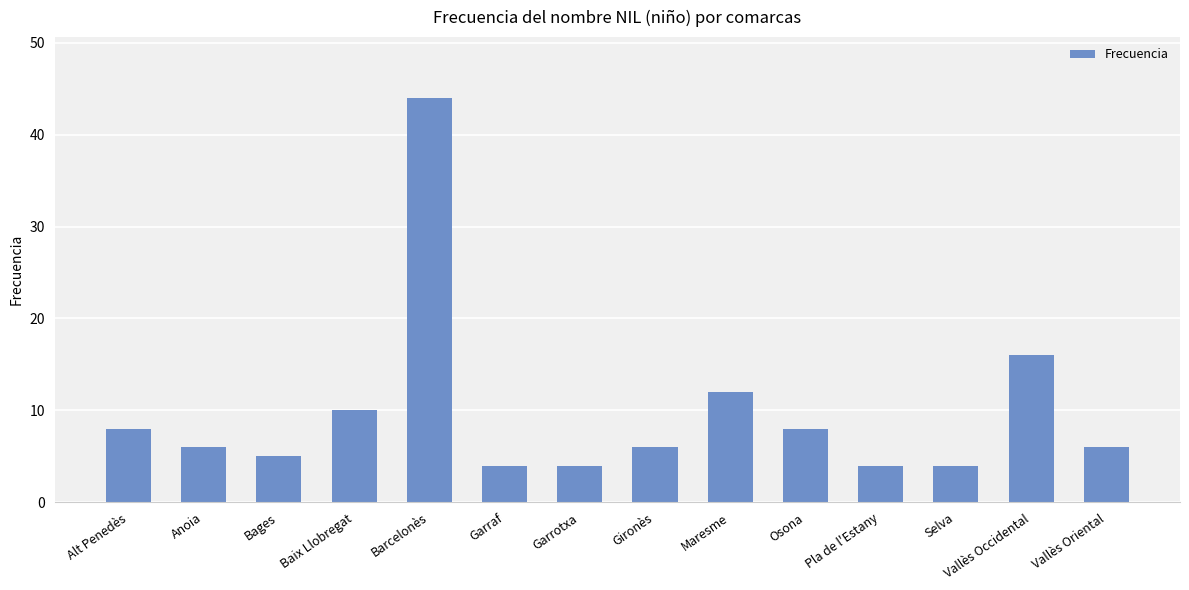

How many series are shown in this chart?

1